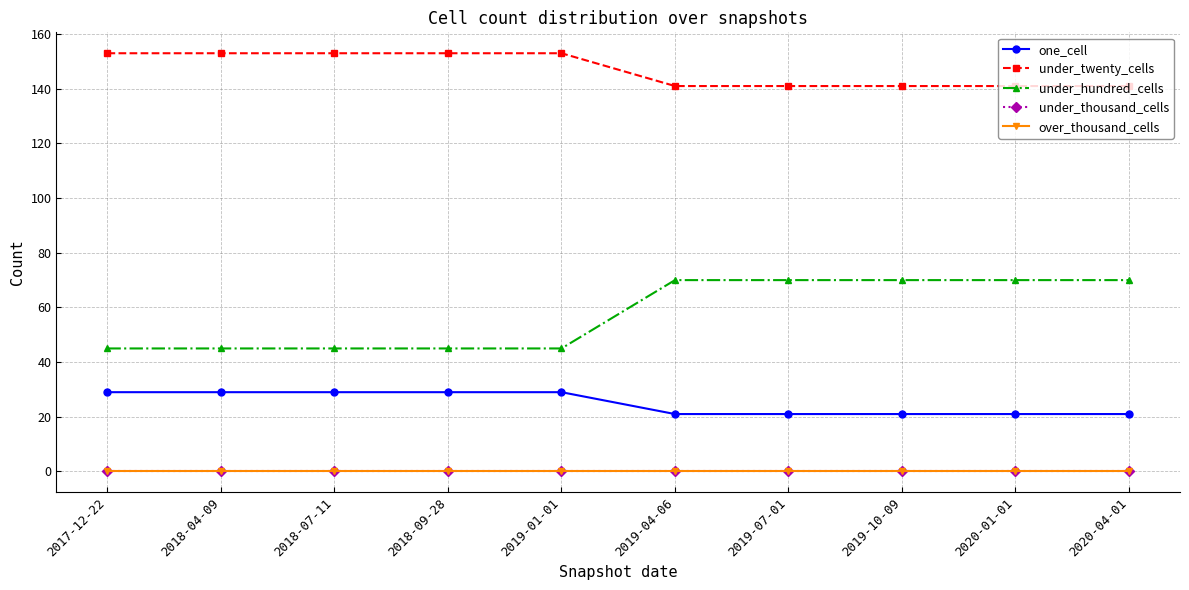

True or false: under_thousand_cells and over_thousand_cells intersect in this chart.

False